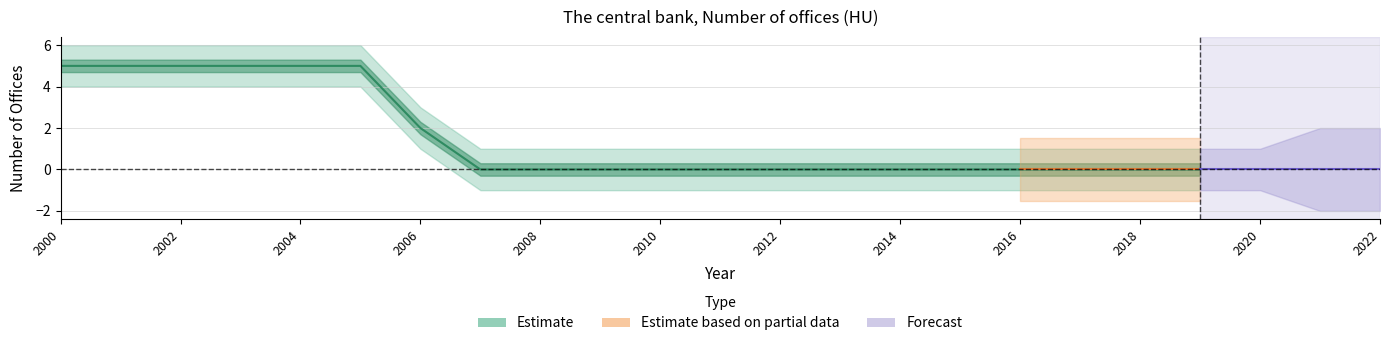

At which category is the sum across all series the highest?

2000